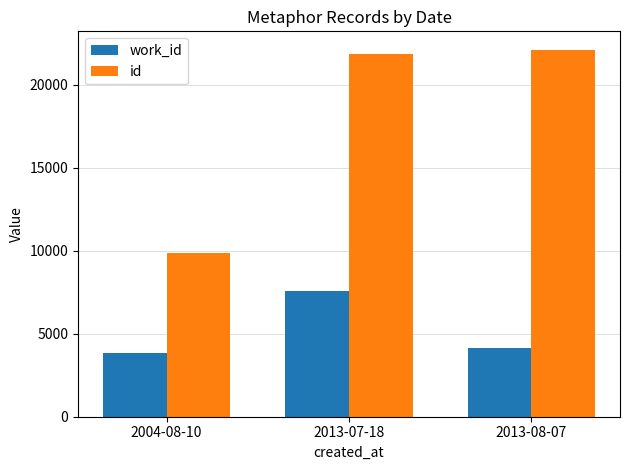

What is the spread (max minus min) of values at 2013-08-07?

17939